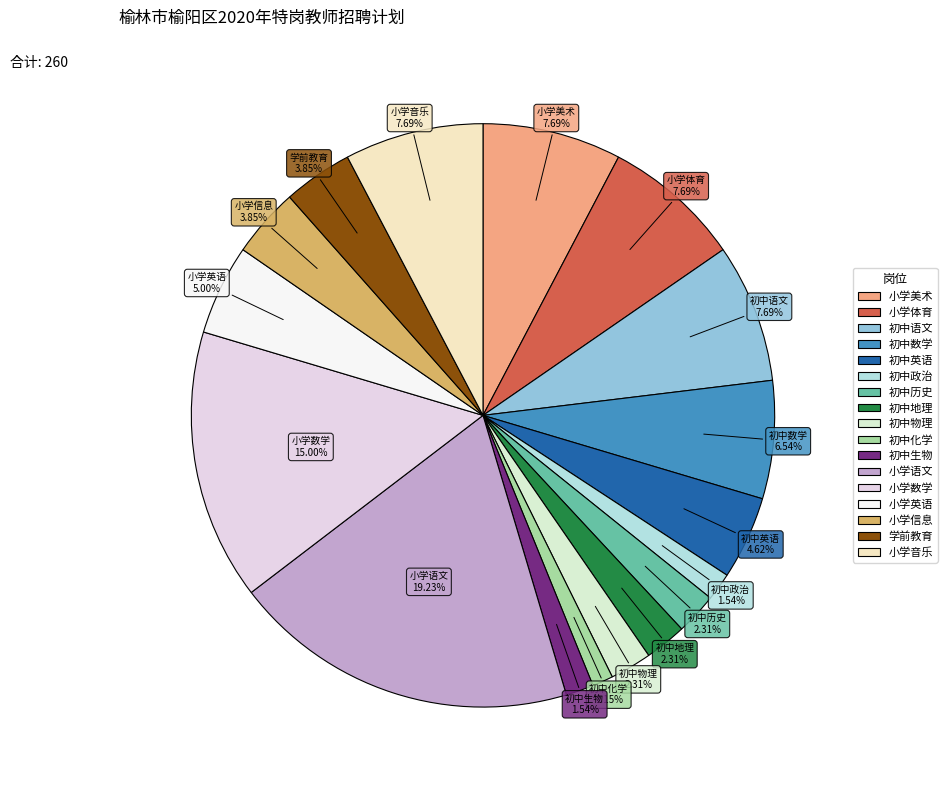

What percentage is the 初中物理 slice, to the nearest percent?

2%